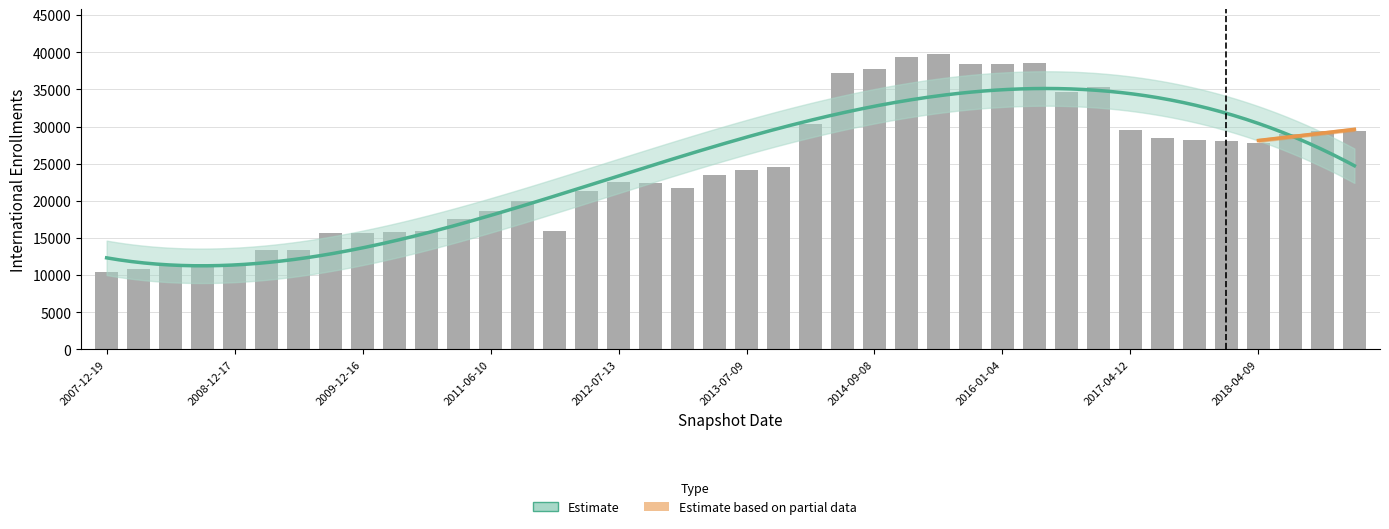

Where does the data first go above 24150?

2013-09-10